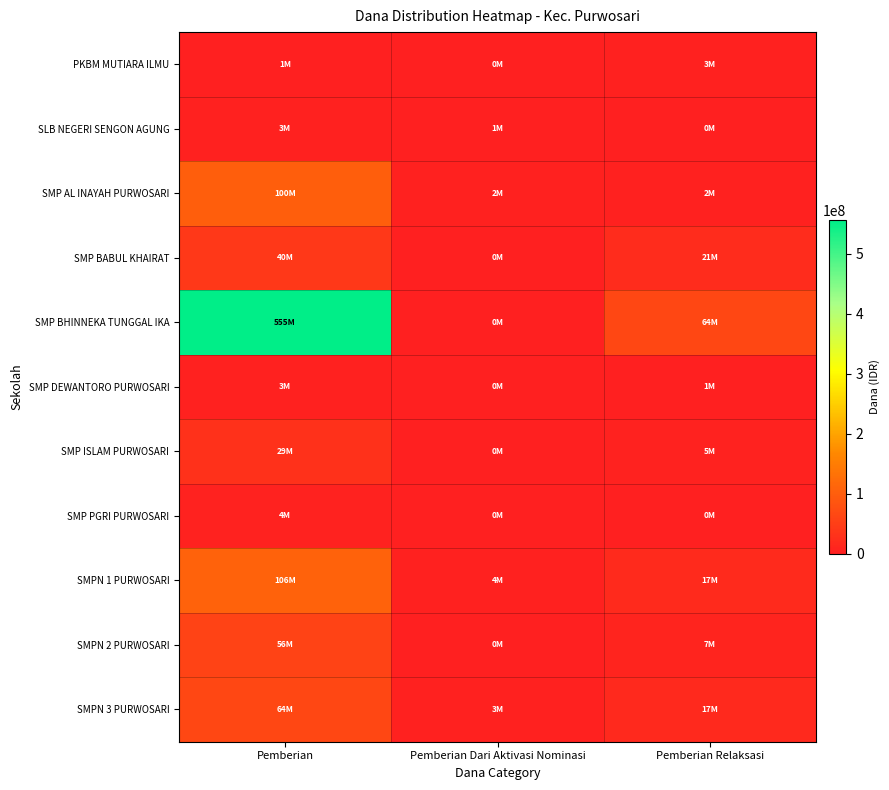

Which has a higher value, Pemberian or Pemberian Relaksasi?

Pemberian Relaksasi